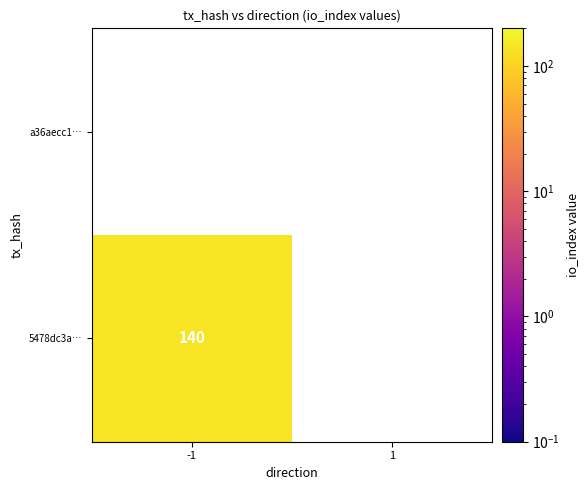

At which category is the sum across all series the highest?

-1